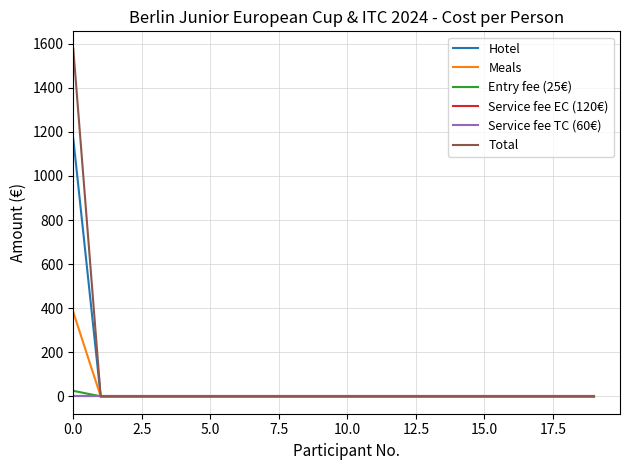

Is this an area chart (filled region under the line)?

No